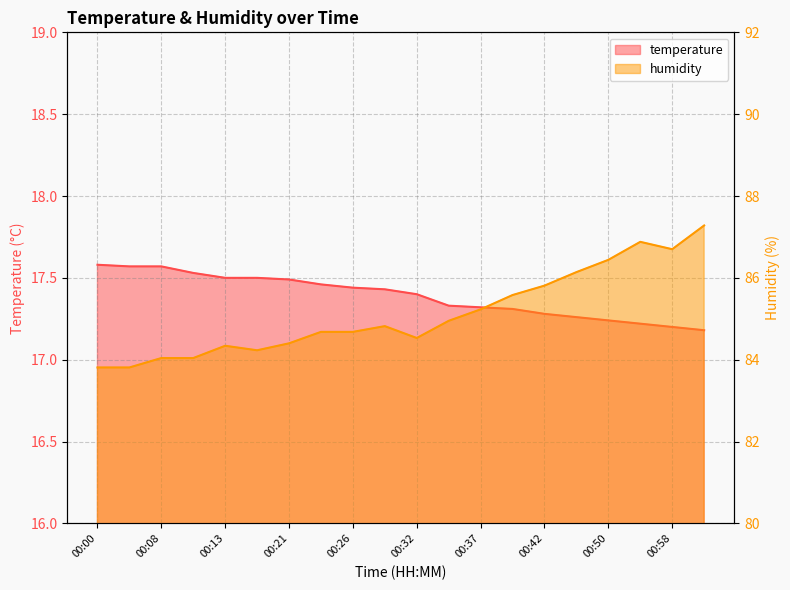

True or false: humidity has a value of 23.2 at 00:56.

False